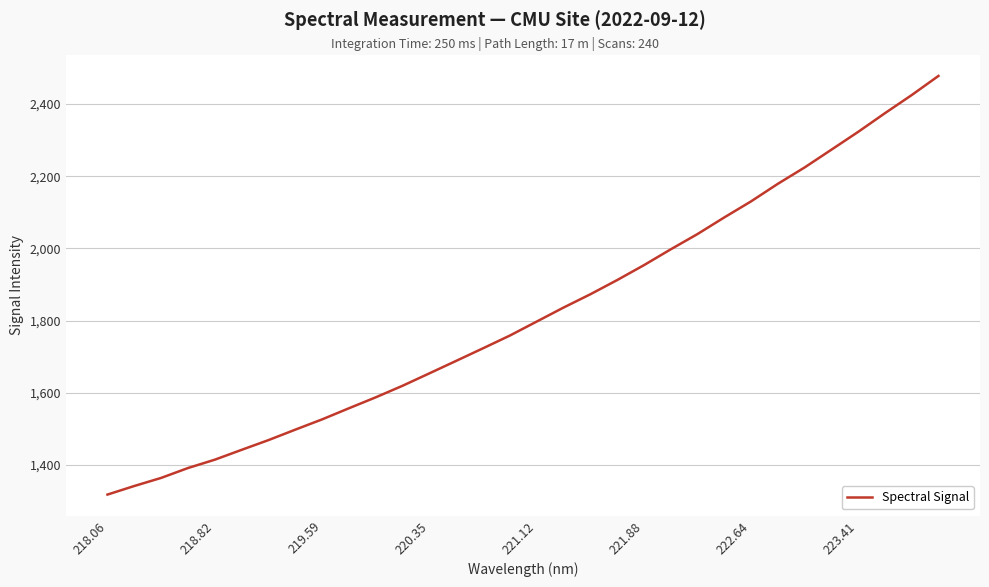

What is the greatest value displayed?

2477.7